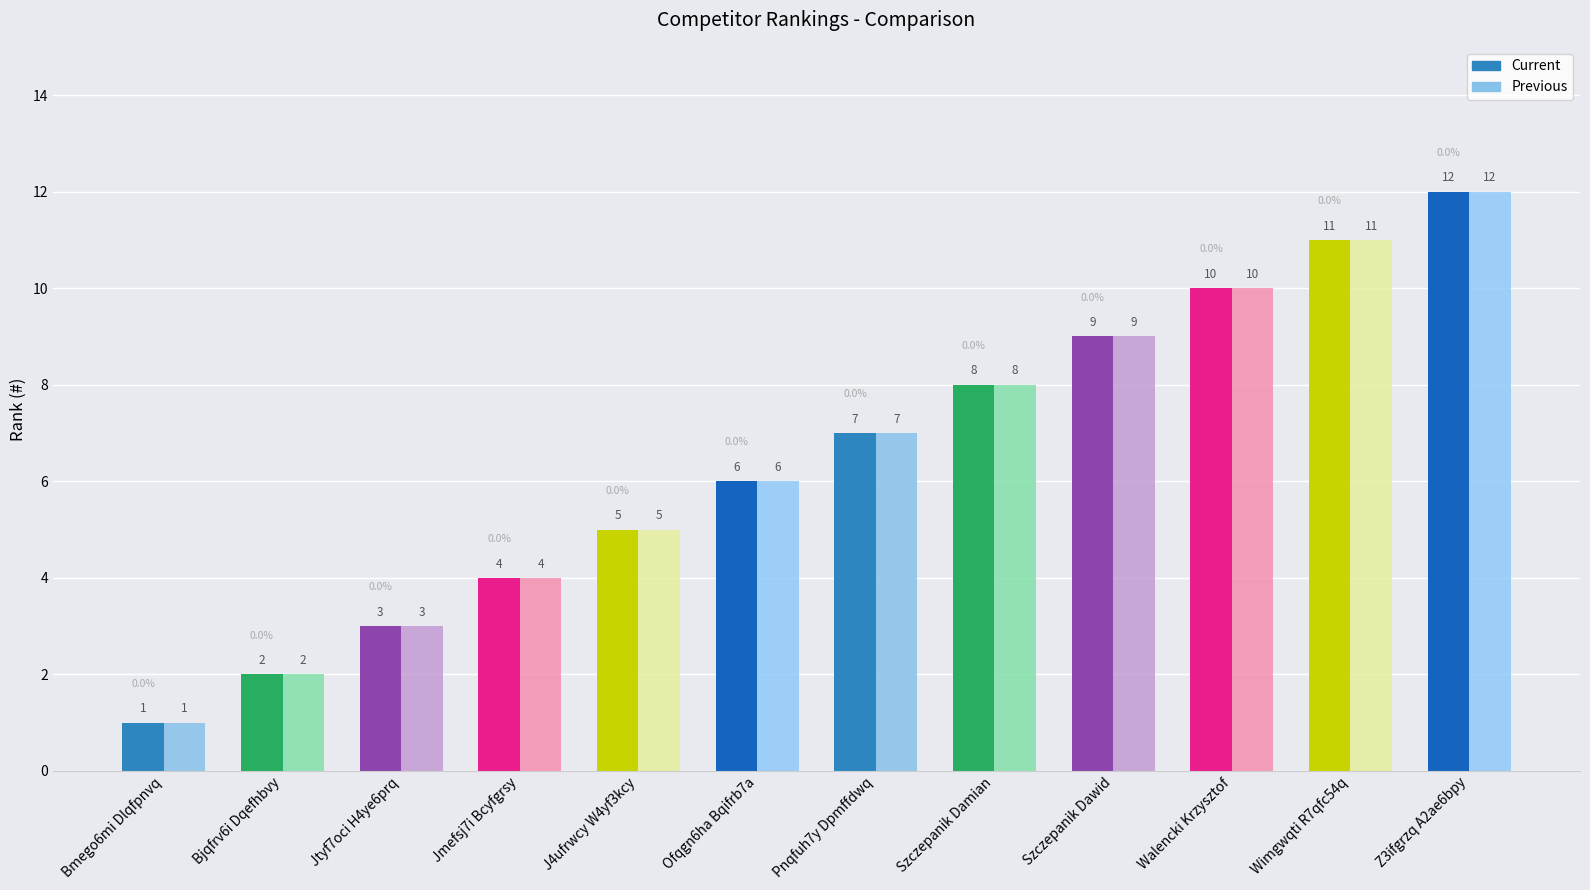

What is the difference between the maximum and second lowest values in the Previous series?

10